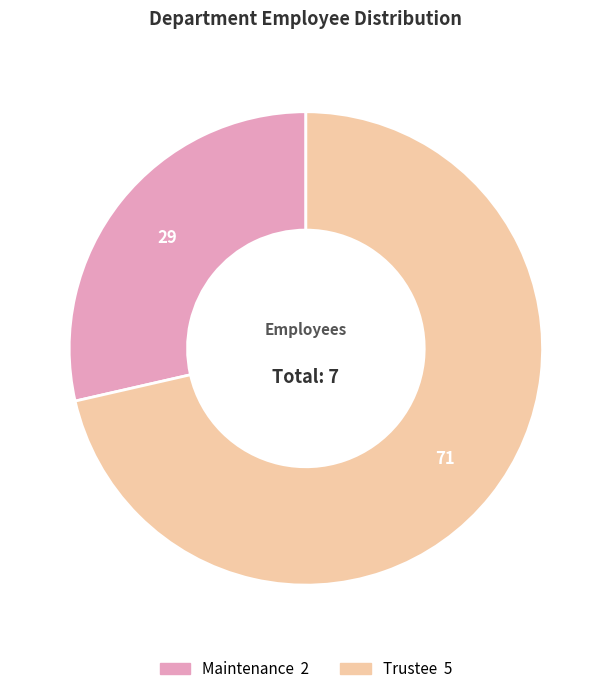

Is there any slice that represents more than half of the pie?

Yes